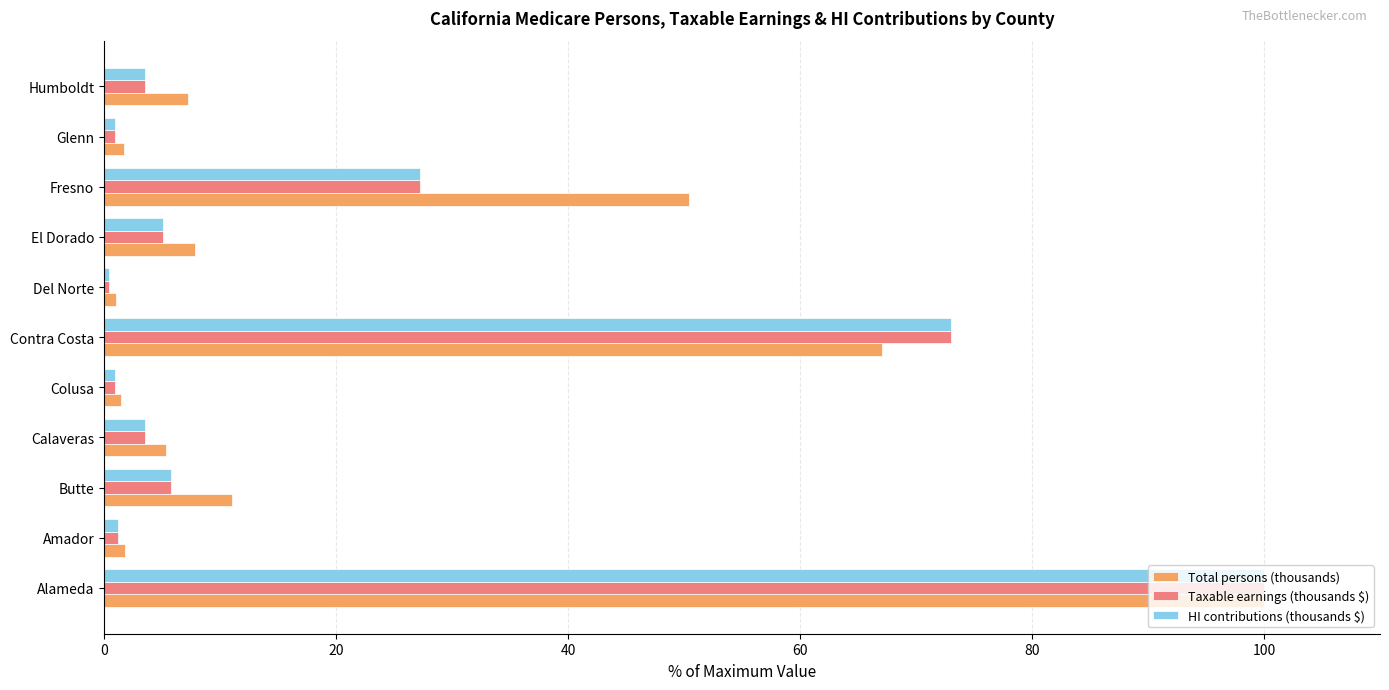

Is it true that Taxable earnings (thousands $) equals 3.5 at Humboldt?

True